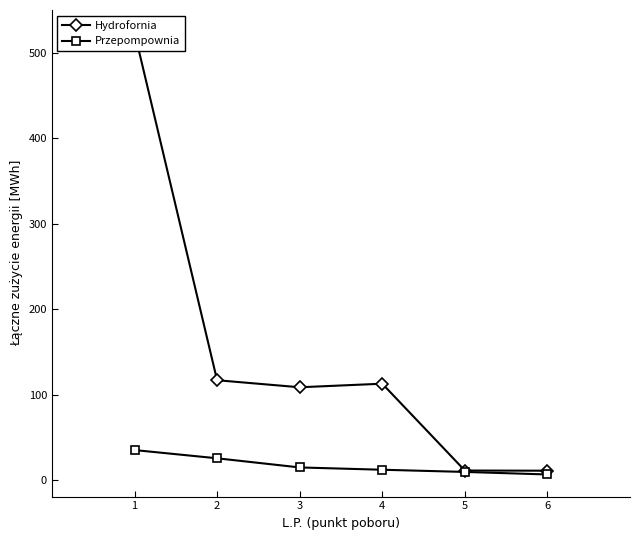

Count the number of data series in this chart.

2